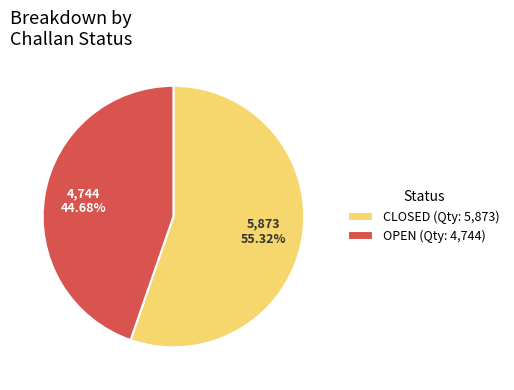

Does OPEN (Qty: 4,744) account for over 50% of the chart?

No